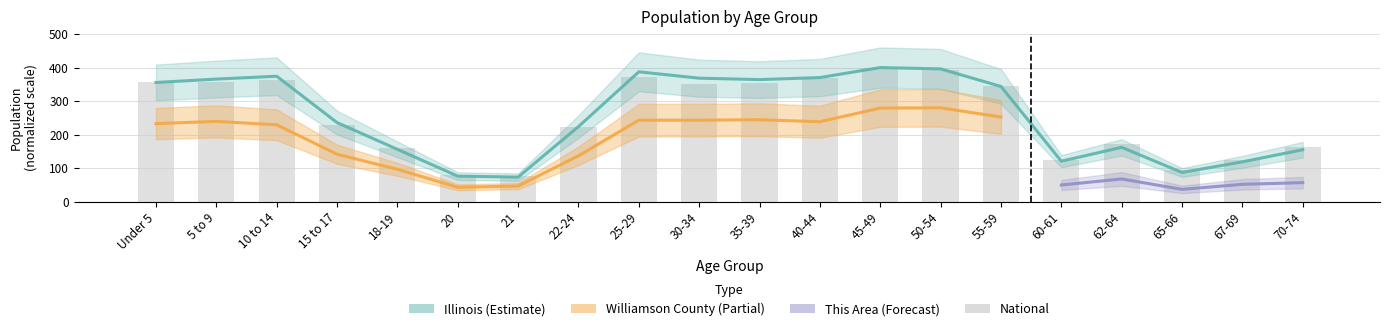

Between Under 5 and 55-59, which is larger?

Under 5